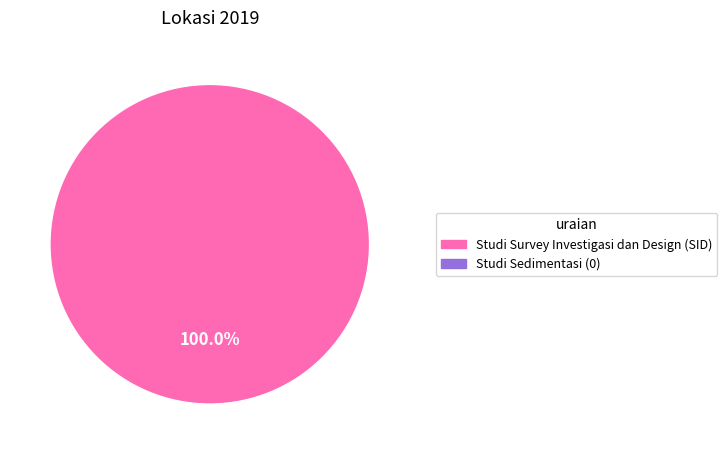

Is there any slice that represents more than half of the pie?

Yes